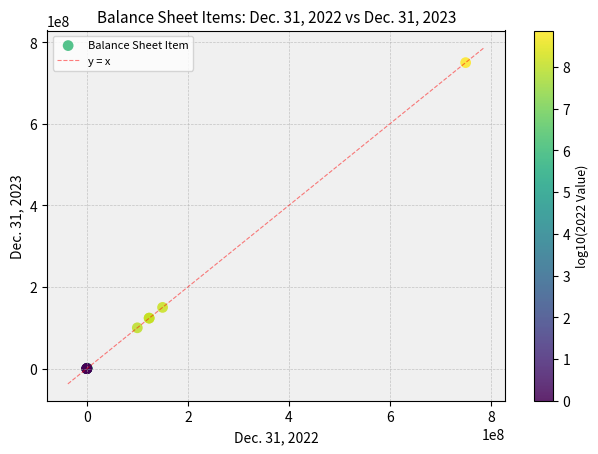

What Y value in the scatter plot is closest to 375000000?

150000000.0